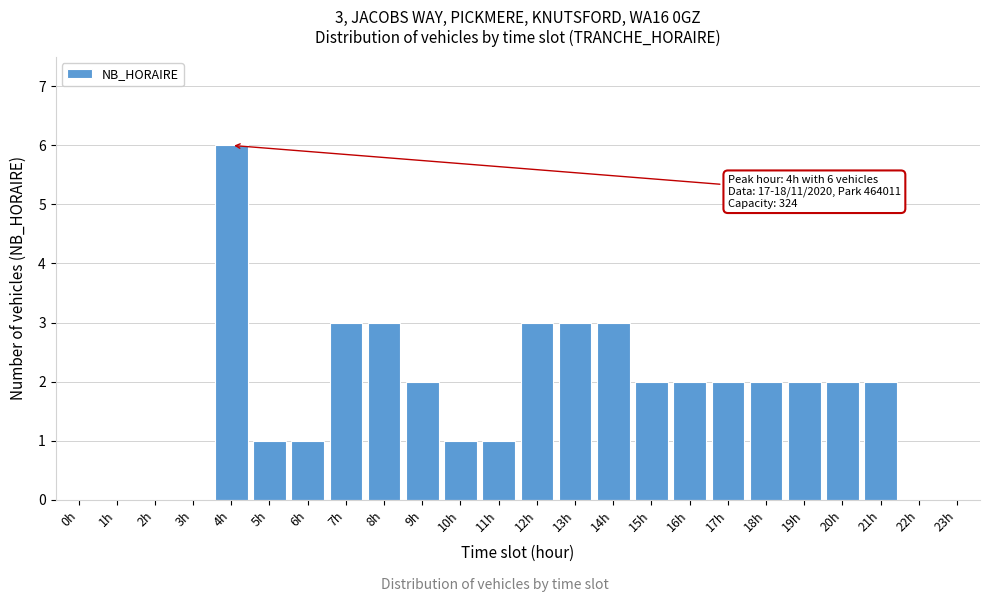

Reading right to left, what are all the values shown in this chart?

23h=0	22h=0	21h=2	20h=2	19h=2	18h=2	17h=2	16h=2	15h=2	14h=3	13h=3	12h=3	11h=1	10h=1	9h=2	8h=3	7h=3	6h=1	5h=1	4h=6	3h=0	2h=0	1h=0	0h=0